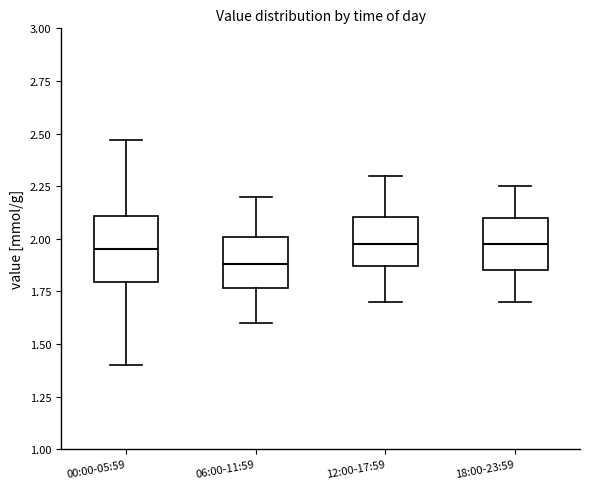

Reading left to right, read every box against the y-axis: the position of its median line, the range the box covers, and the ends of its whiskers. The values are not printed on the chart, so give them approximately, as read against the axis.

00:00-05:59: median 1.95, box 1.80 to 2.10, whiskers 1.40 to 2.45
06:00-11:59: median 1.90, box 1.75 to 2.00, whiskers 1.60 to 2.20
12:00-17:59: median 2.00, box 1.85 to 2.10, whiskers 1.70 to 2.30
18:00-23:59: median 2.00, box 1.85 to 2.10, whiskers 1.70 to 2.25